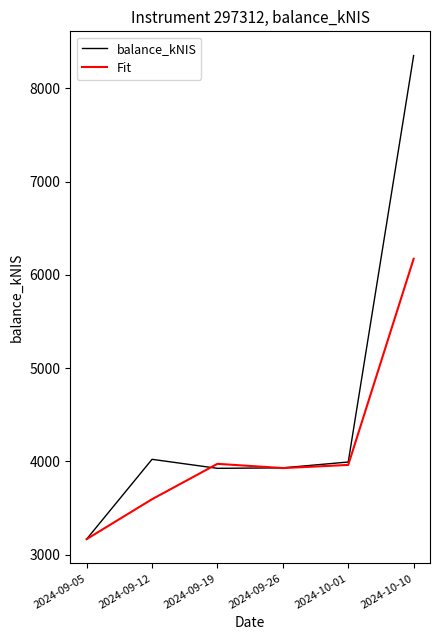

The Fit series shows 6172.6 at 2024-10-10. True or false?

True